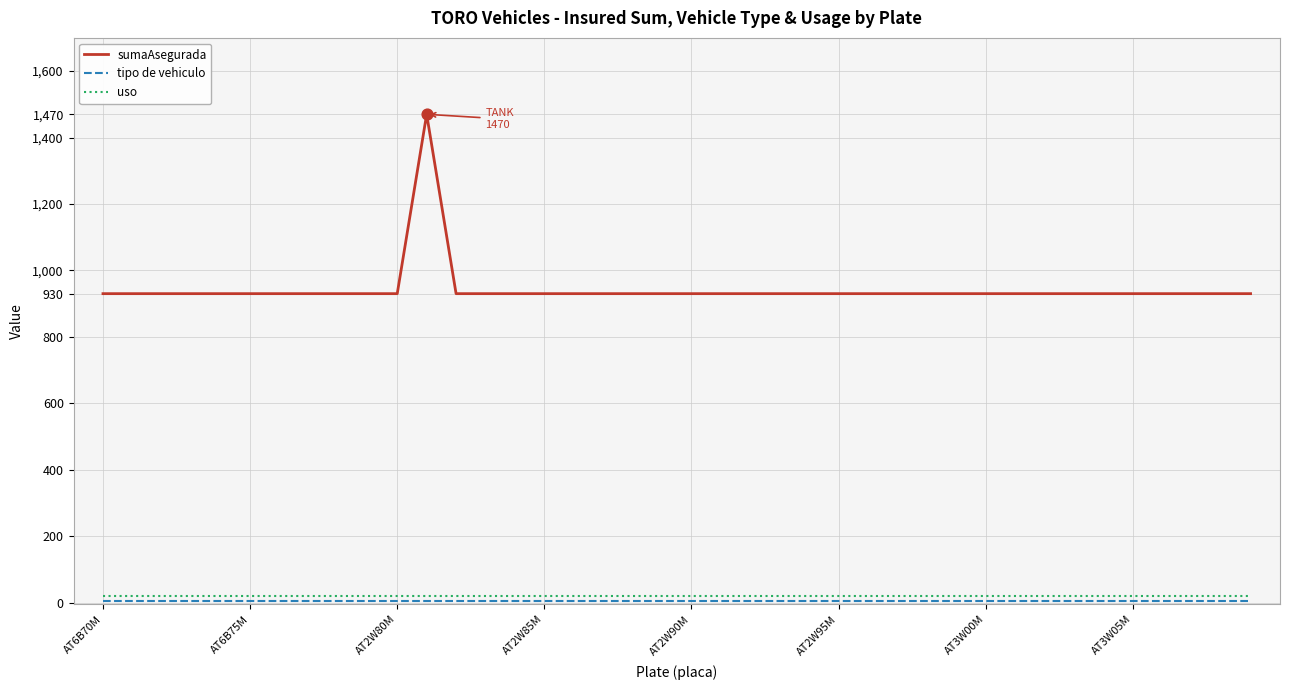

Which series has the widest spread of values?

sumaAsegurada